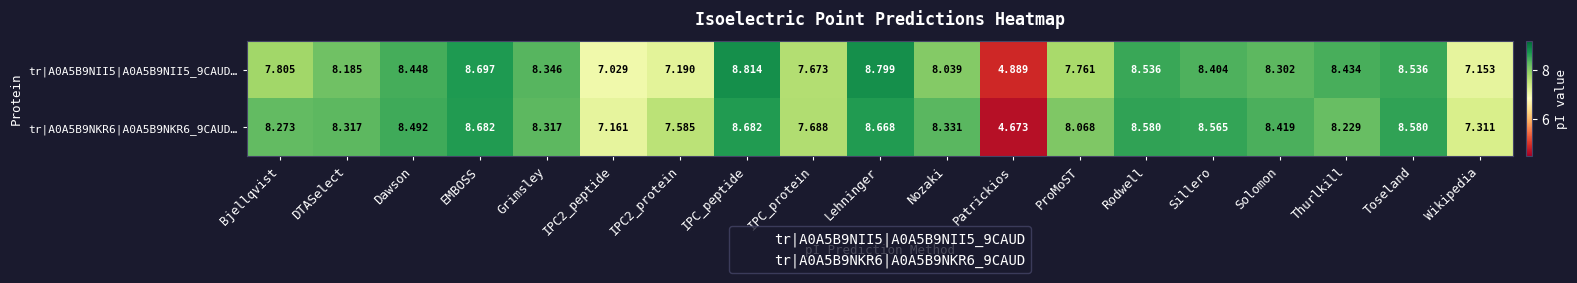

At which label does tr|A0A5B9NKR6|A0A5B9NKR6_9CAUD… first exceed 8?

Bjellqvist